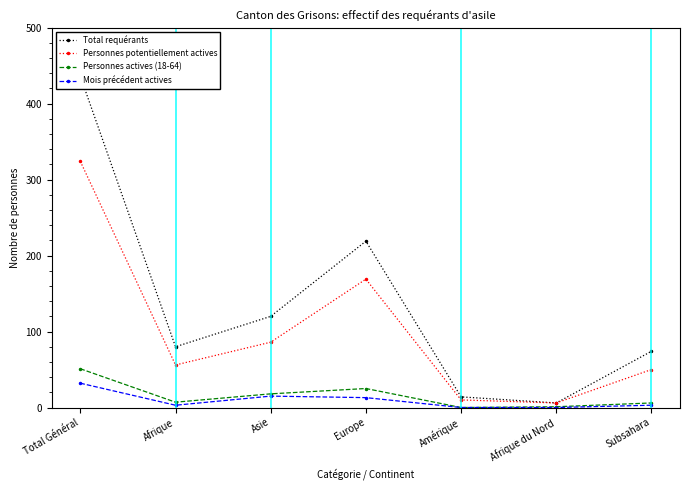

Does the chart have visible grid lines?

No